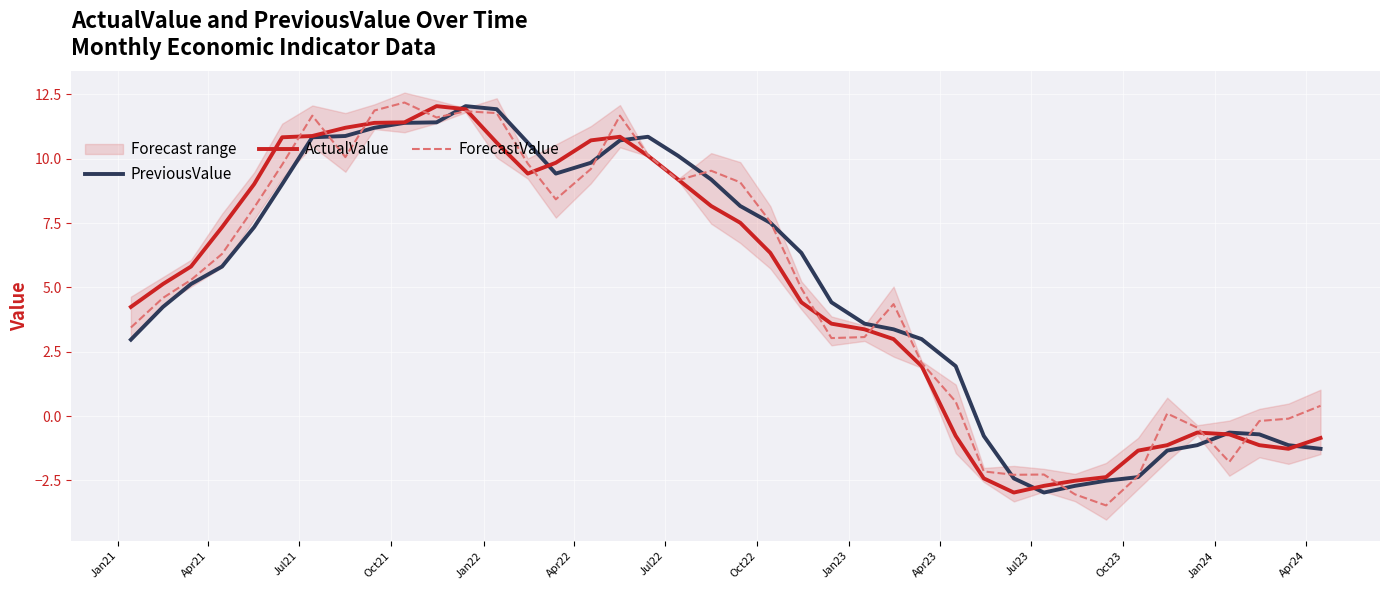

What is the minimum value for PreviousValue?

-3.0